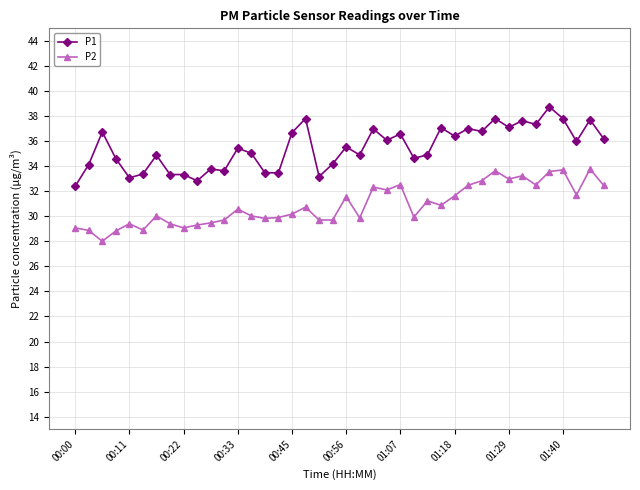

What is the value of the P2 point at the 35th from the left?

32.5